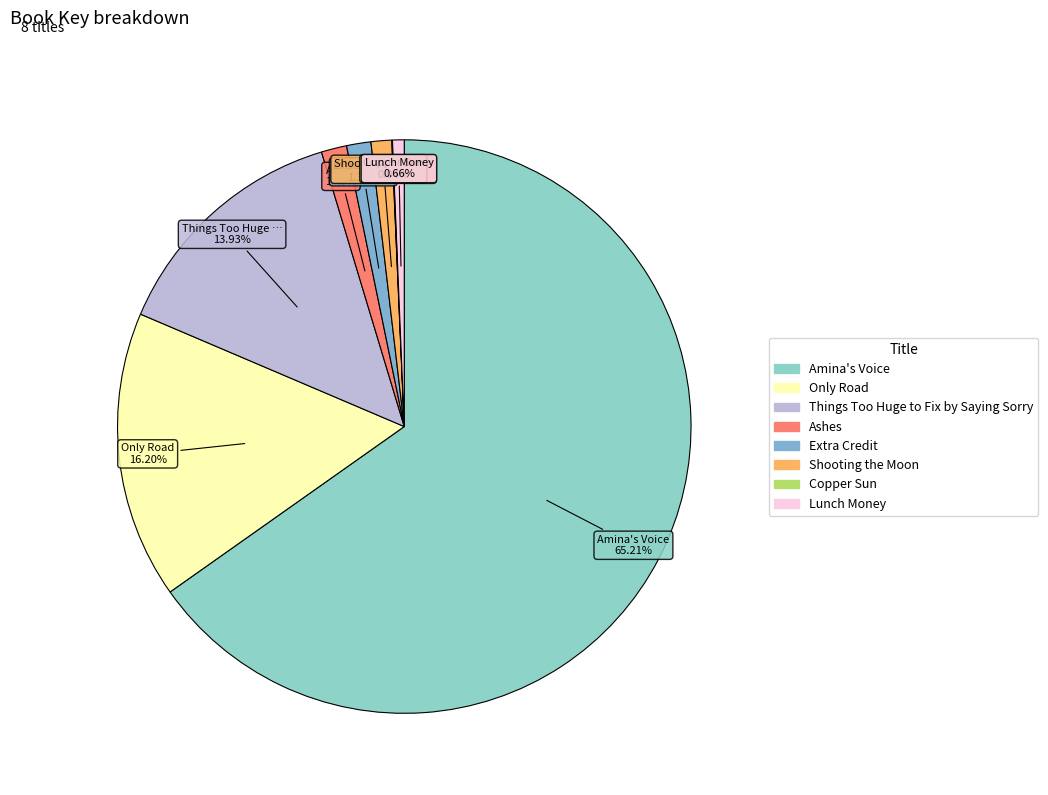

What is the total percentage of Copper Sun and Shooting the Moon?

1.2%